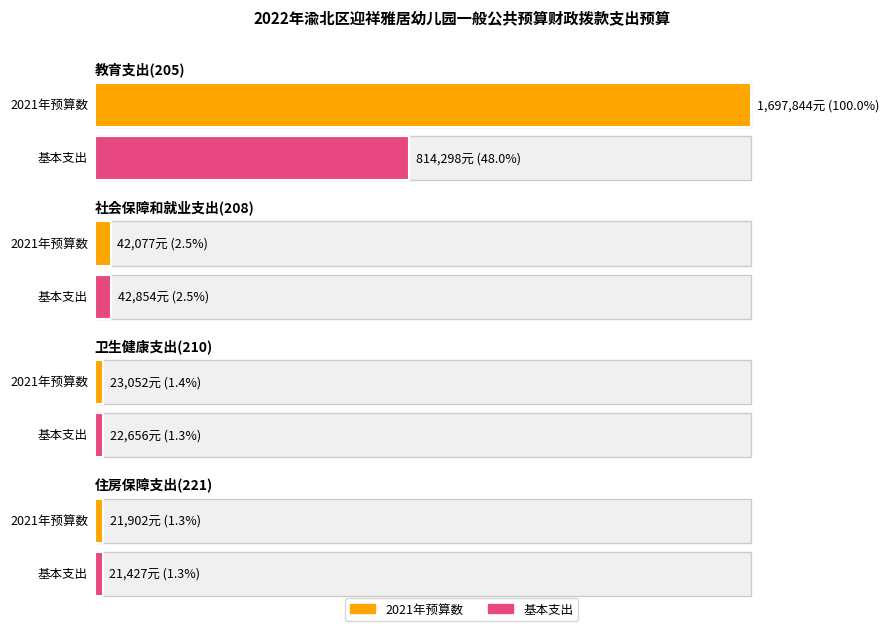

What is the average value of the 2021年预算数 series?

446218.8